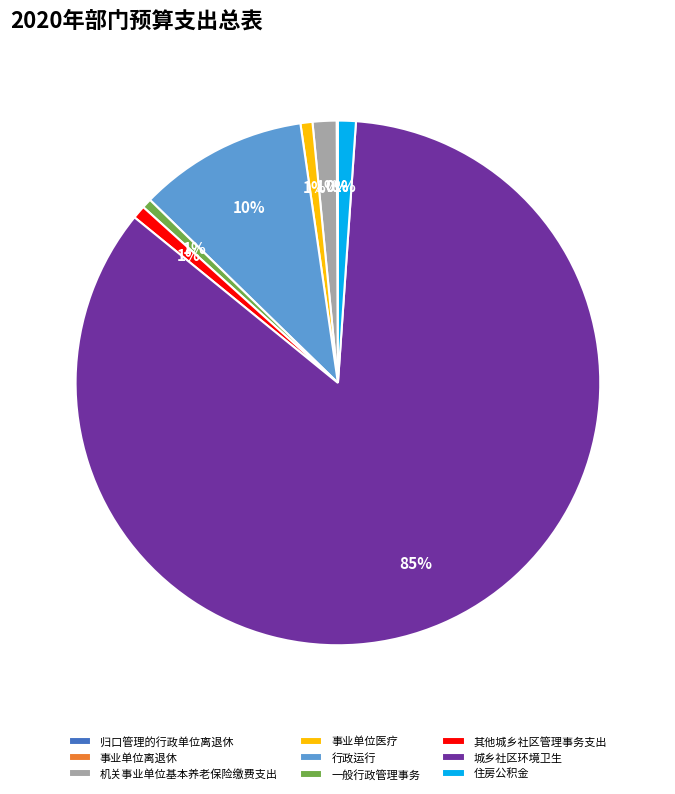

Which category has the biggest portion of the pie?

城乡社区环境卫生